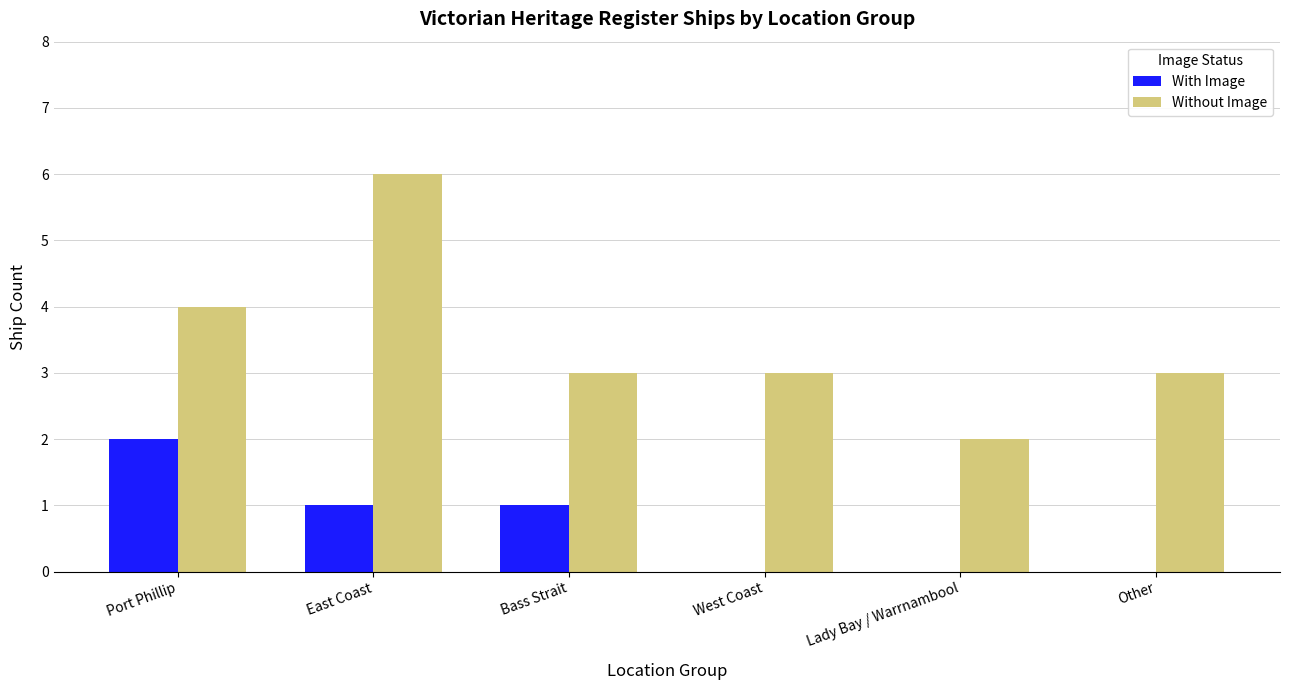

Is it true that With Image equals 2 at Port Phillip?

True